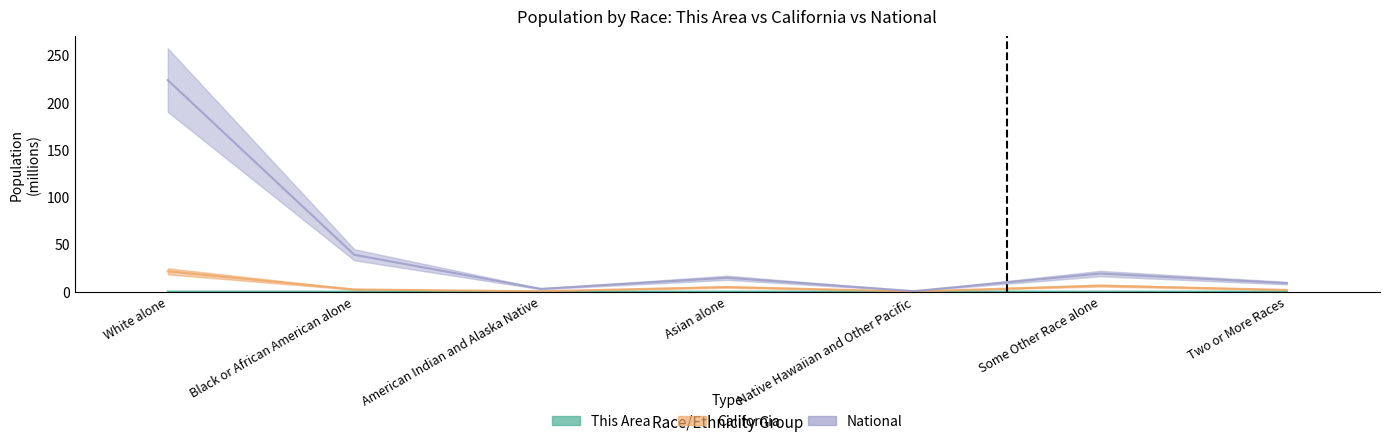

Between Native Hawaiian and Other Pacific and Some Other Race alone, which is larger?

Some Other Race alone